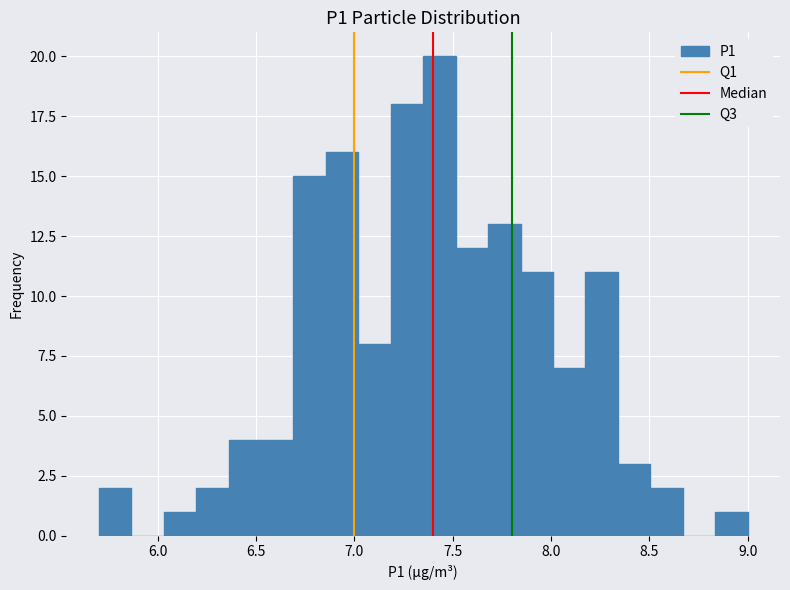

Around what value on the x-axis is the tallest bar? Give the approximate position of its centre, as read against the axis.

7.45